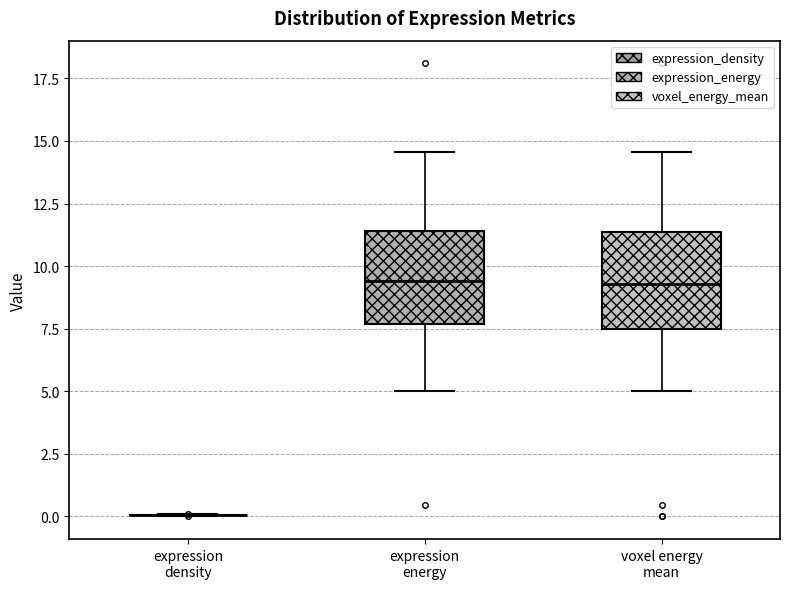

Reading left to right, transcribe this box plot: for each box, give where its median line is, the range the box spans, and where its two whiskers end, as read against the y-axis. The values are not printed on the chart, so give them approximately, as read against the axis.

expression density: box collapsed to a line at 0.0, whiskers 0.0 to 0.0
expression energy: median 9.5, box 7.5 to 11.5, whiskers 5.0 to 14.5
voxel energy mean: median 9.5, box 7.5 to 11.5, whiskers 5.0 to 14.5